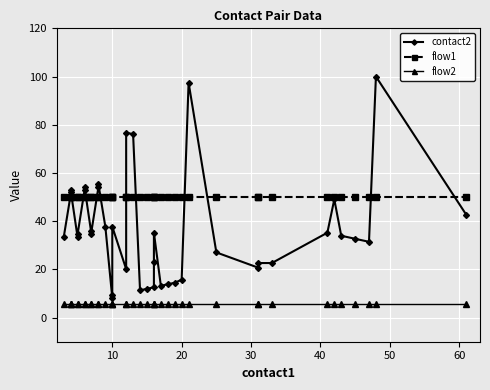

True or false: contact2 and flow2 cross at least once.

False